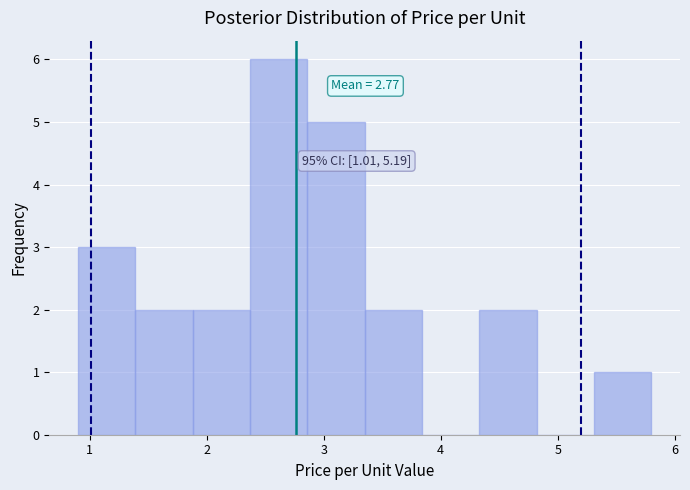

Over which range of the x-axis is the bar tallest?

2.37 to 2.86